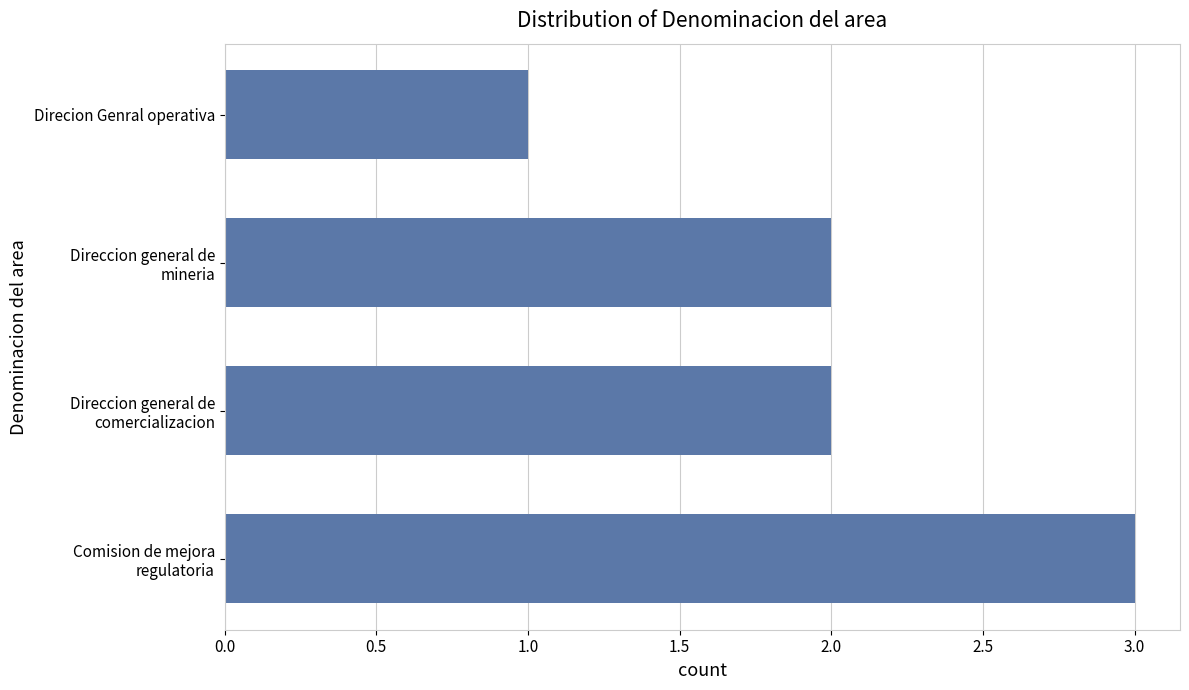

Count the values in the range 2 to 3.

3